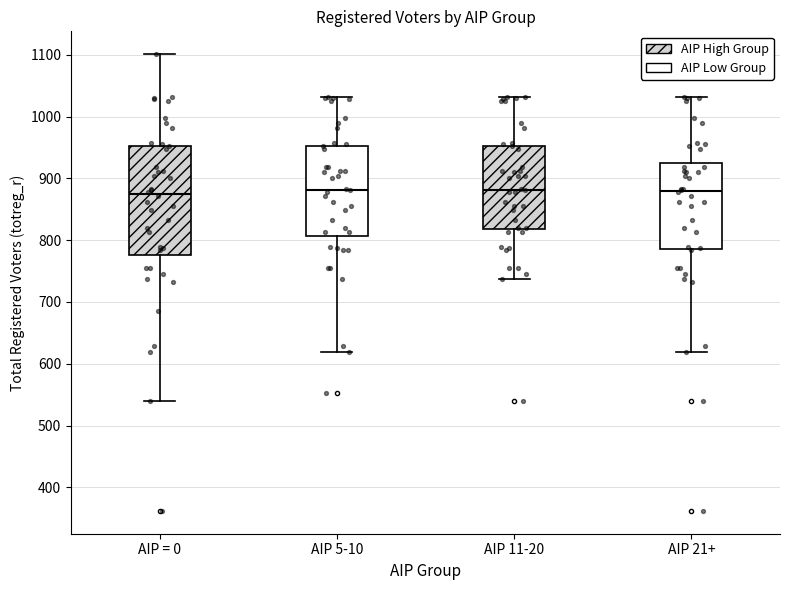

Where is the lower edge of the box for AIP = 0 on the y-axis? The values are not printed on the chart, so give them approximately, as read against the axis.

780